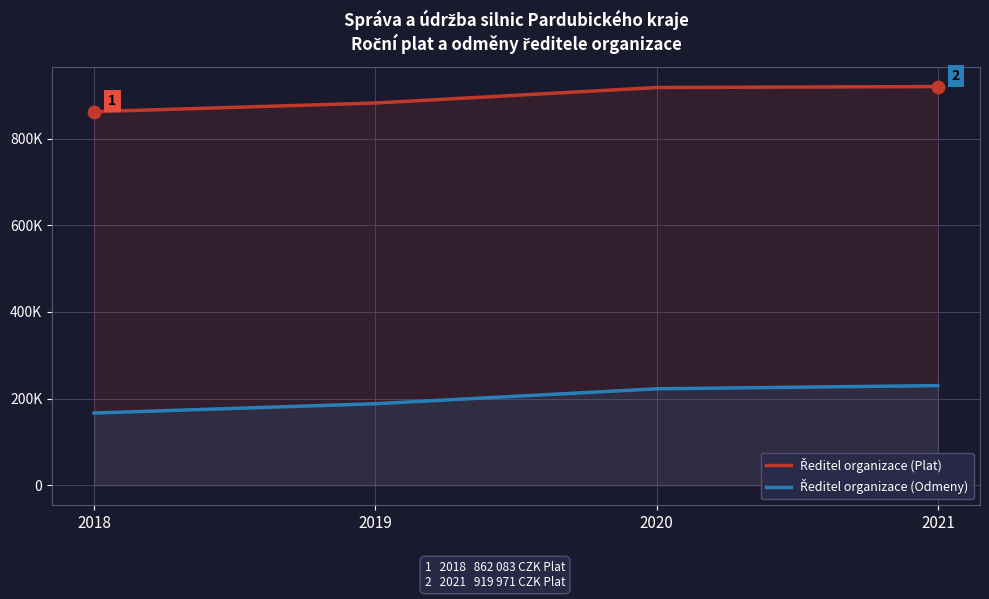

Which series has the largest total across all categories?

Ředitel organizace (Plat)